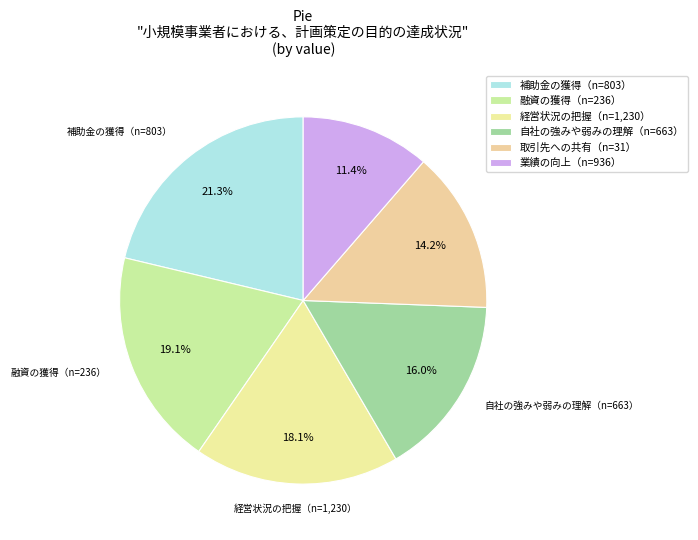

To the nearest percent, what percentage of the pie is 取引先への共有（n=31）?

14%